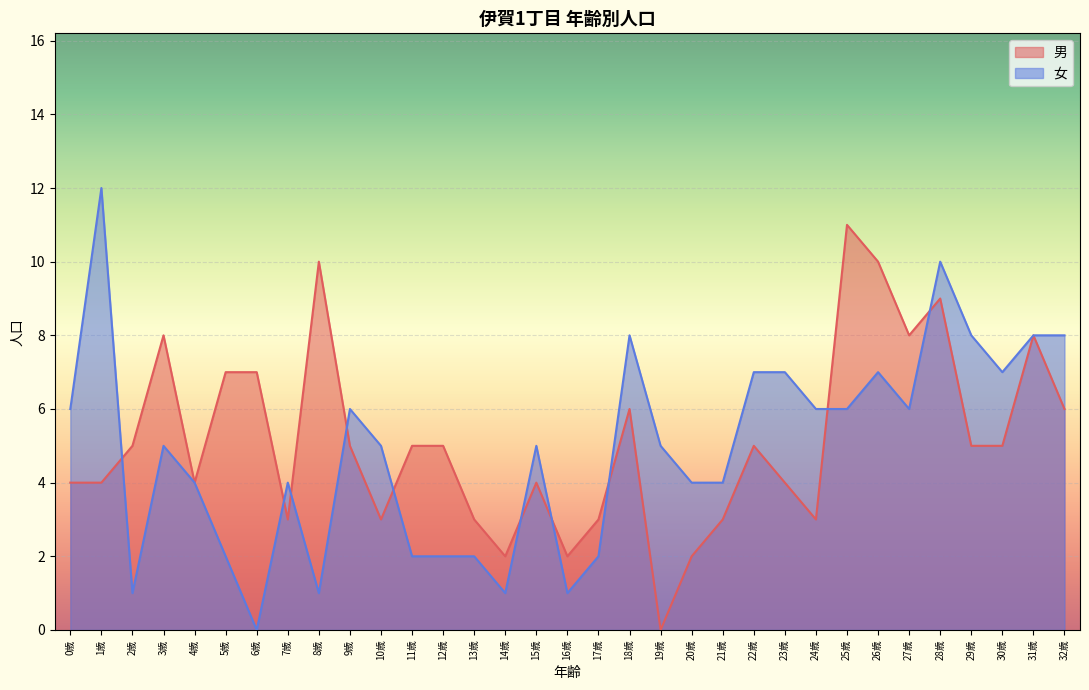

Rank the series by their average value, from lowest to highest.

女, 男